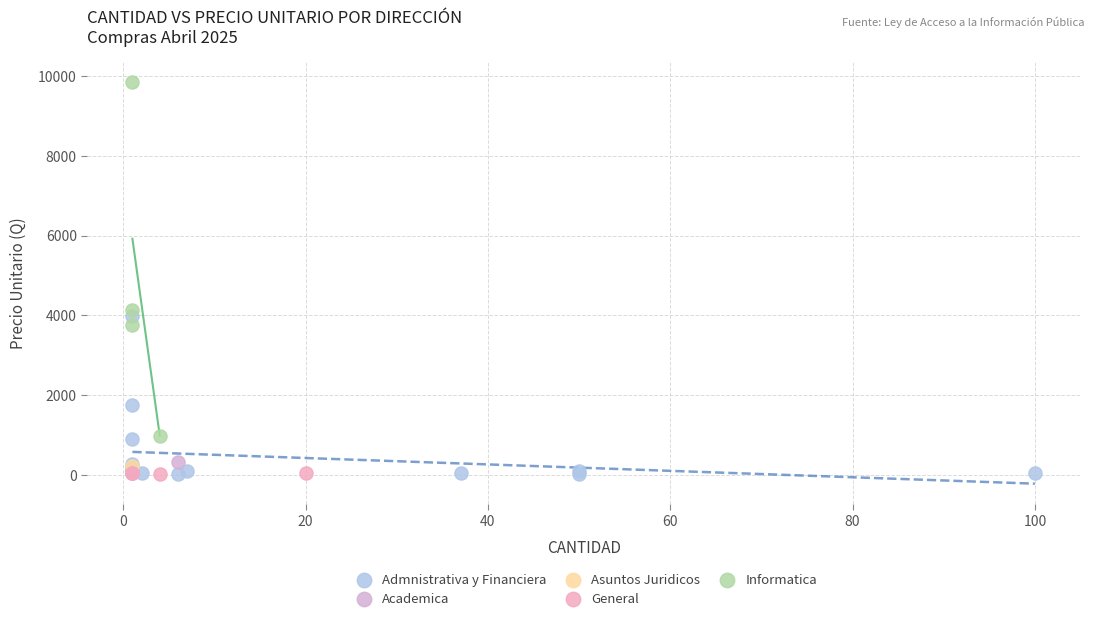

What are all the series names shown in the legend?

Informatica, Asuntos Juridicos, Academica, Admnistrativa y Financiera, General